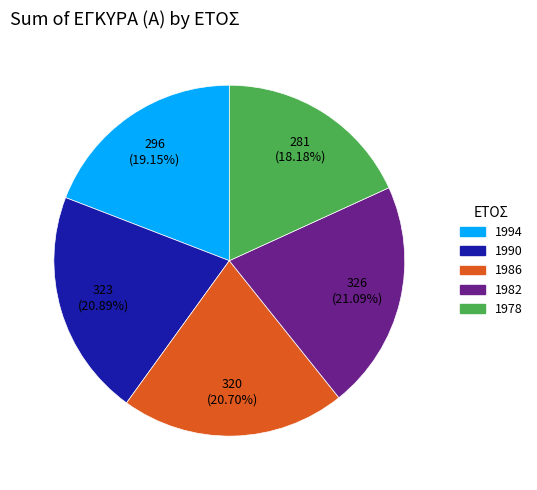

Which has a higher value, 1994 or 1986?

1986